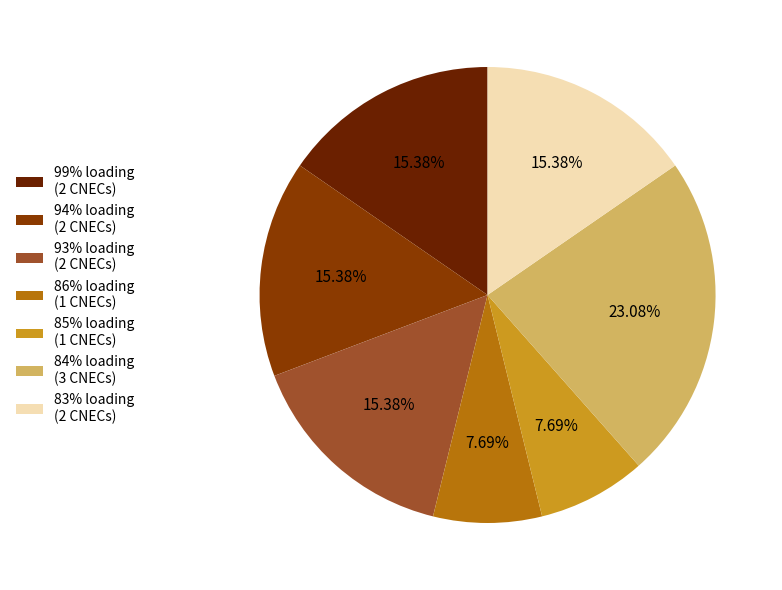

Is there any slice that represents more than half of the pie?

No